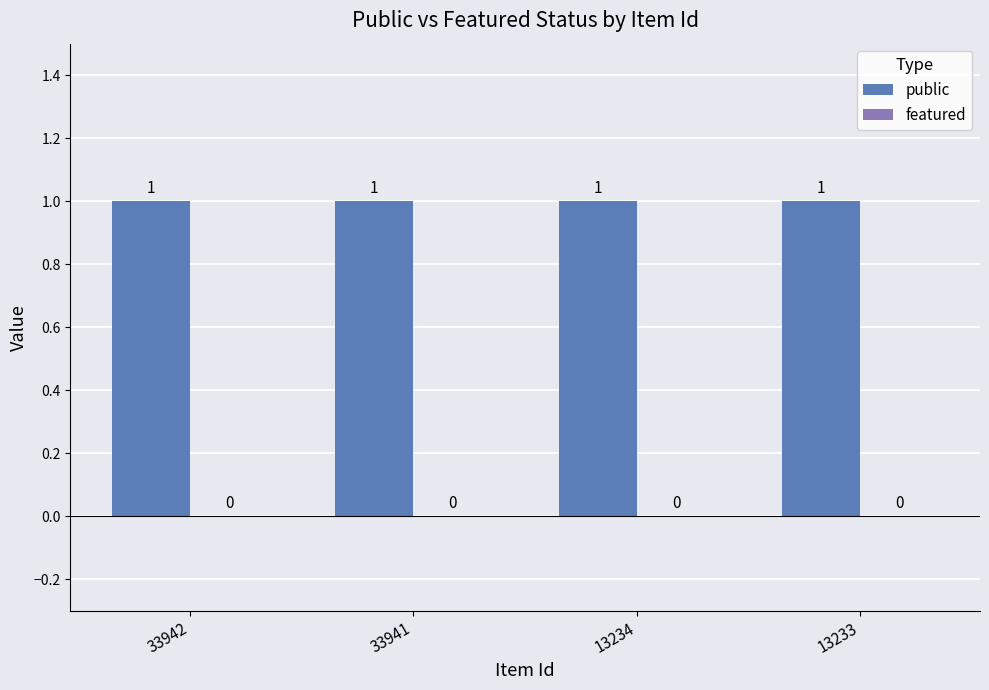

What is the value of the public bar at the 2nd from the left?

1